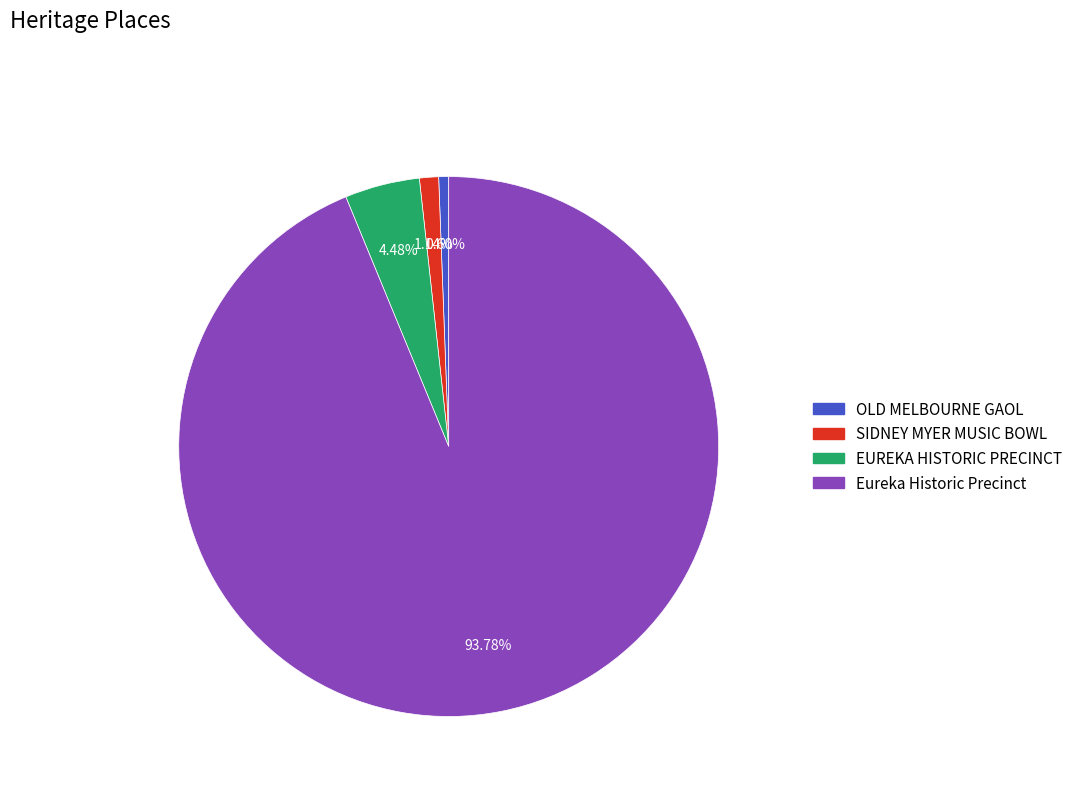

Rank the categories by value from lowest to highest.

OLD MELBOURNE GAOL, SIDNEY MYER MUSIC BOWL, EUREKA HISTORIC PRECINCT, Eureka Historic Precinct